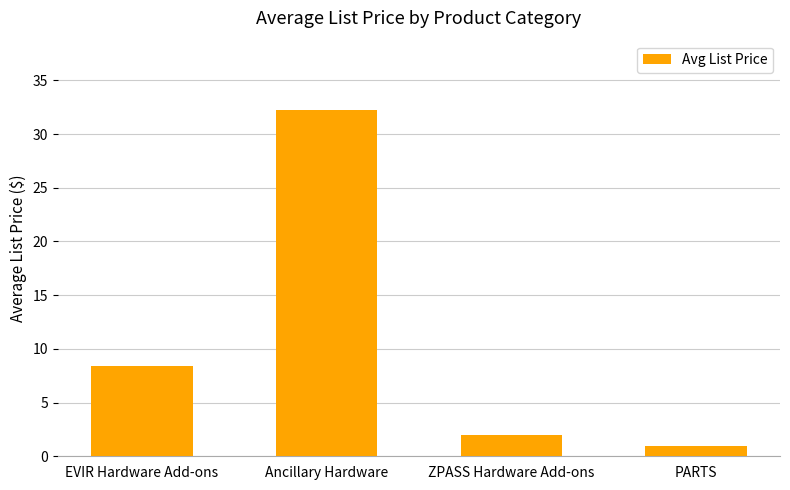

How many bars are there in total?

4